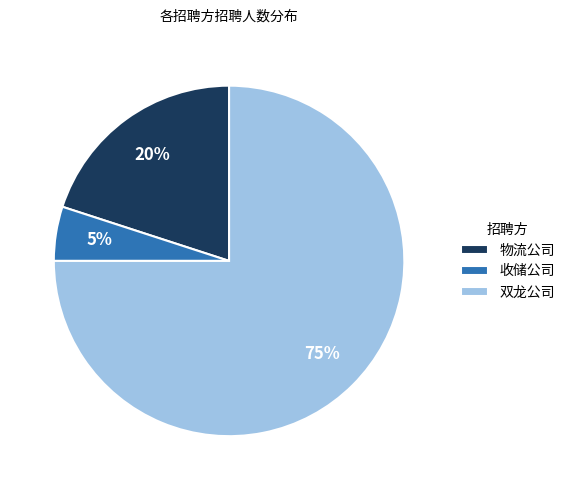

To the nearest percent, what is the average slice percentage?

33%